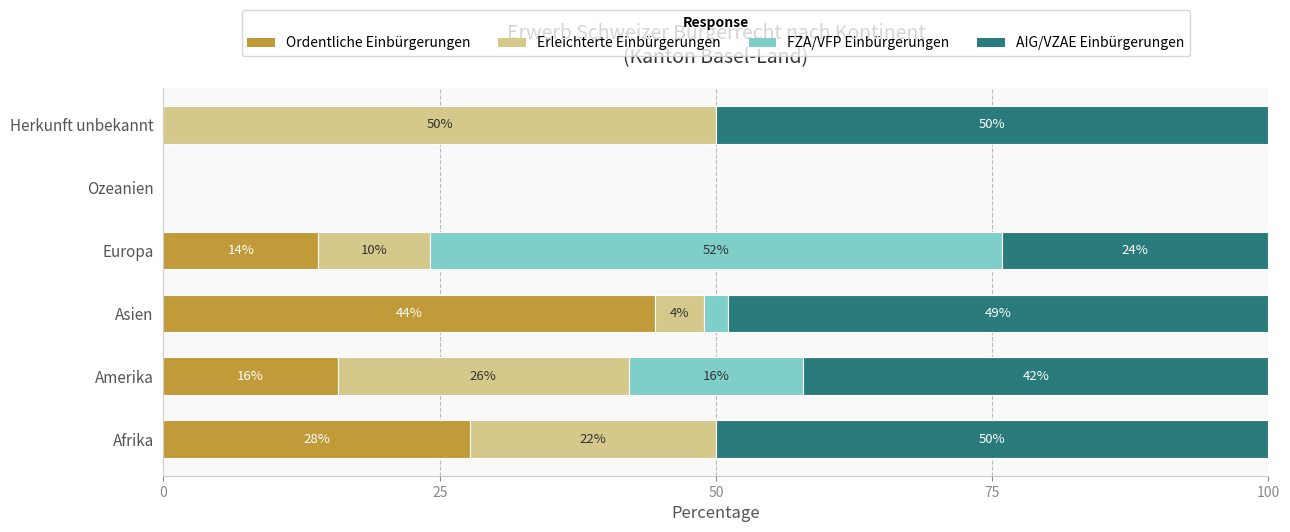

What is the total value across all series at Herkunft unbekannt?

100.0